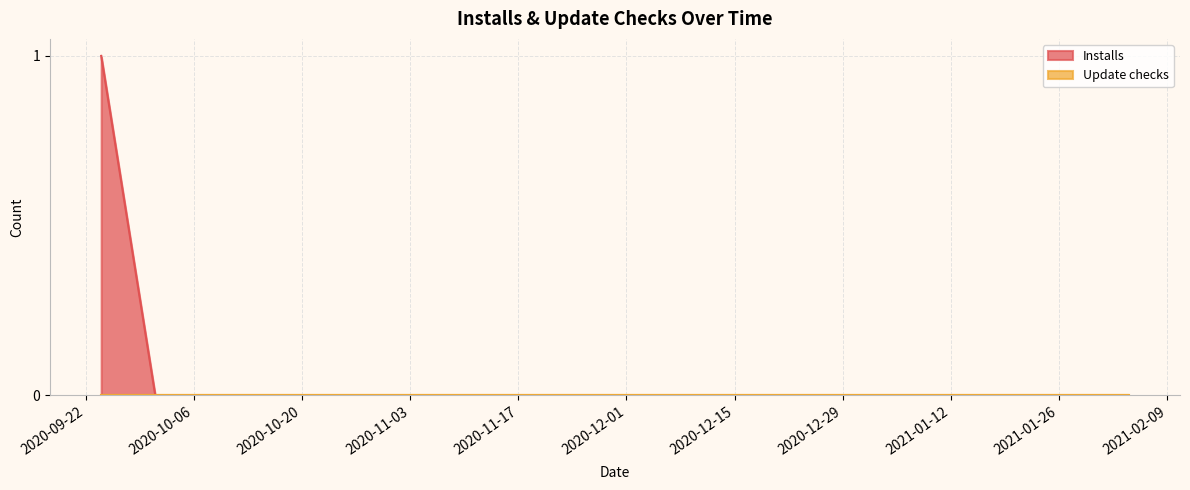

What is the label of the 3rd point from the left?

2020-10-08